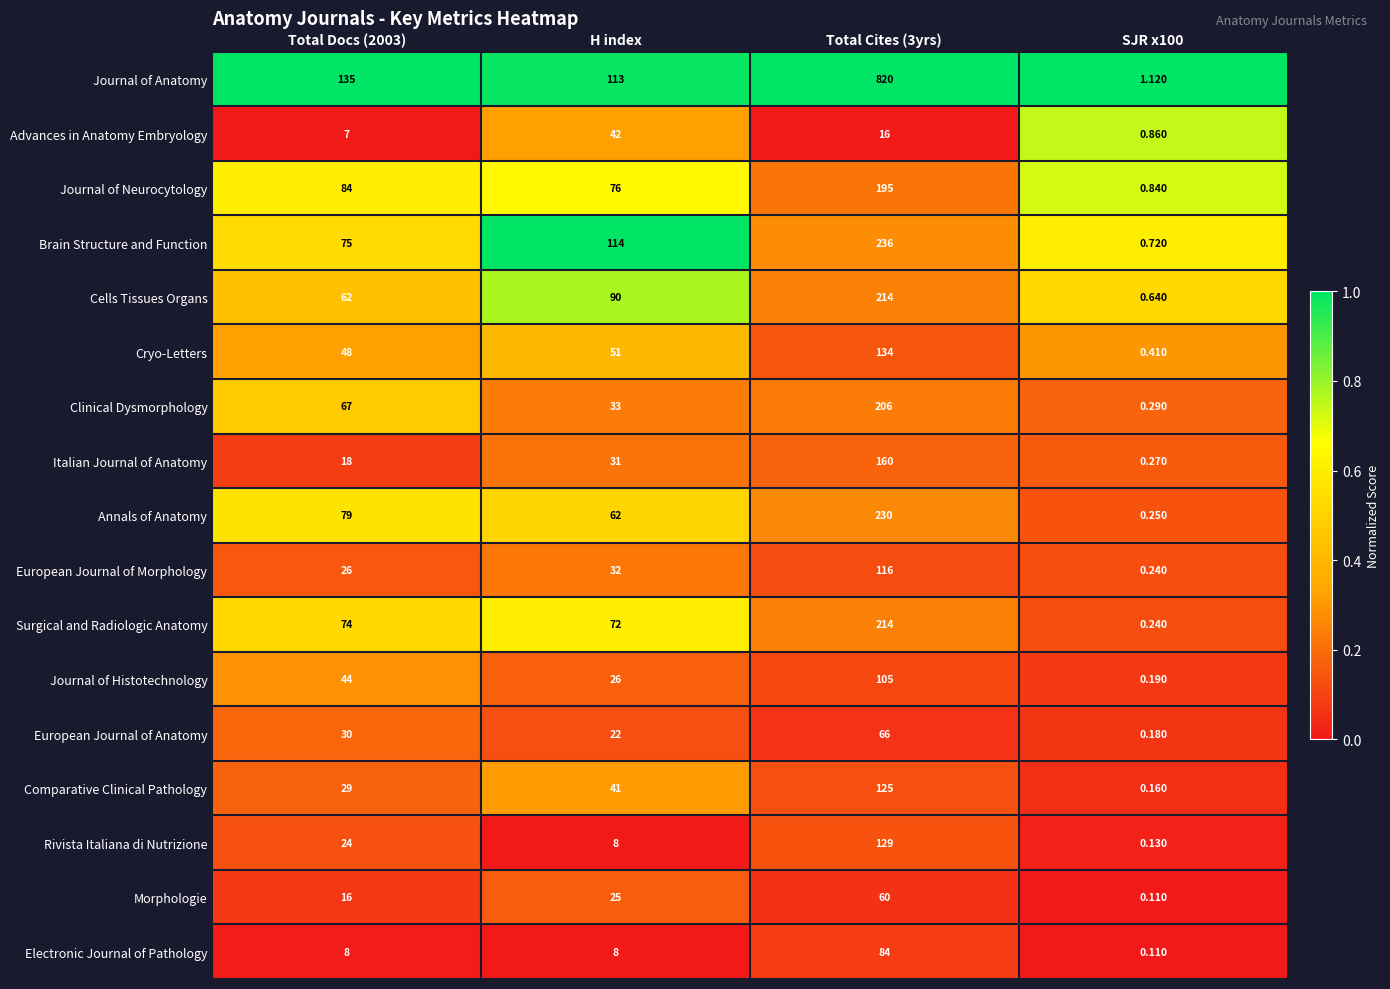

Which series has the widest spread of values?

Journal of Anatomy